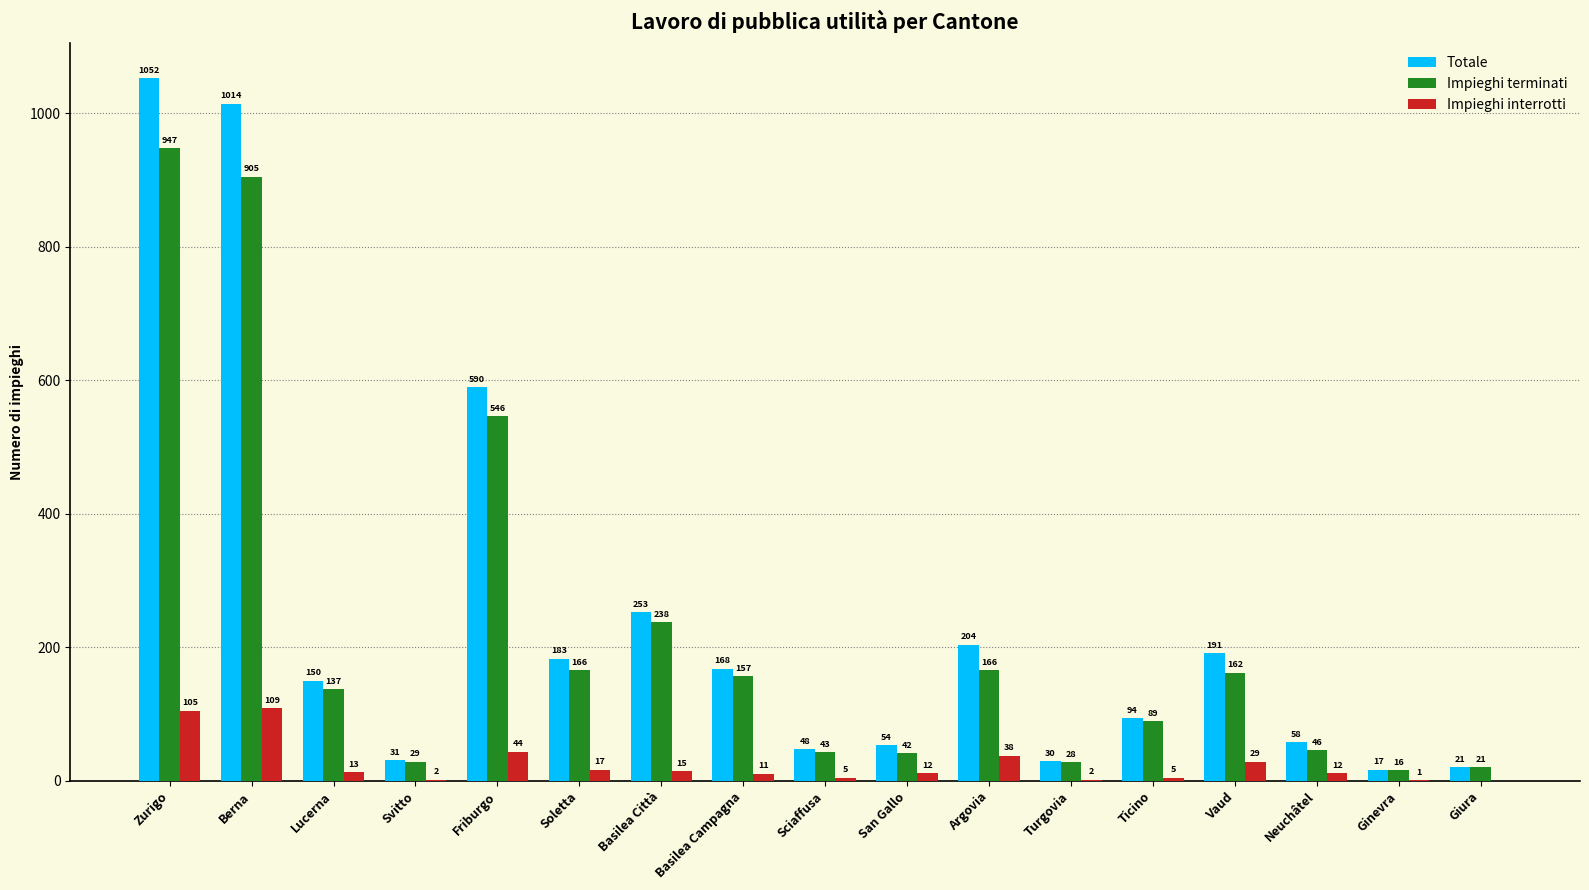

At which label is Totale closest to 534?

Friburgo